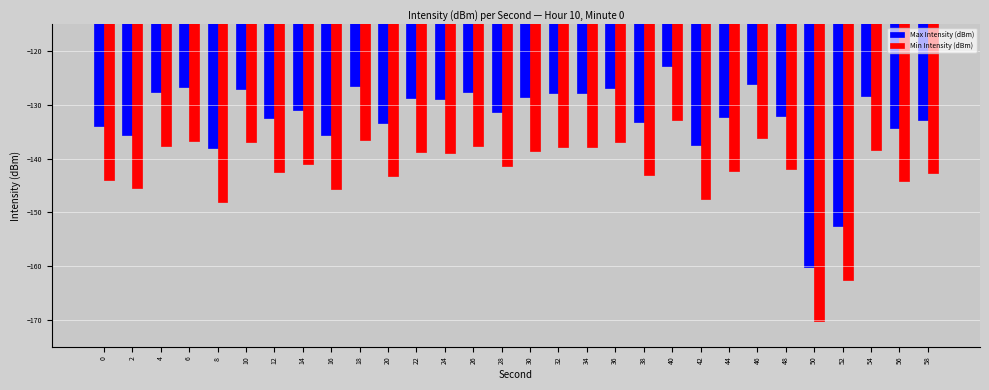

At which category is the sum across all series the highest?

40